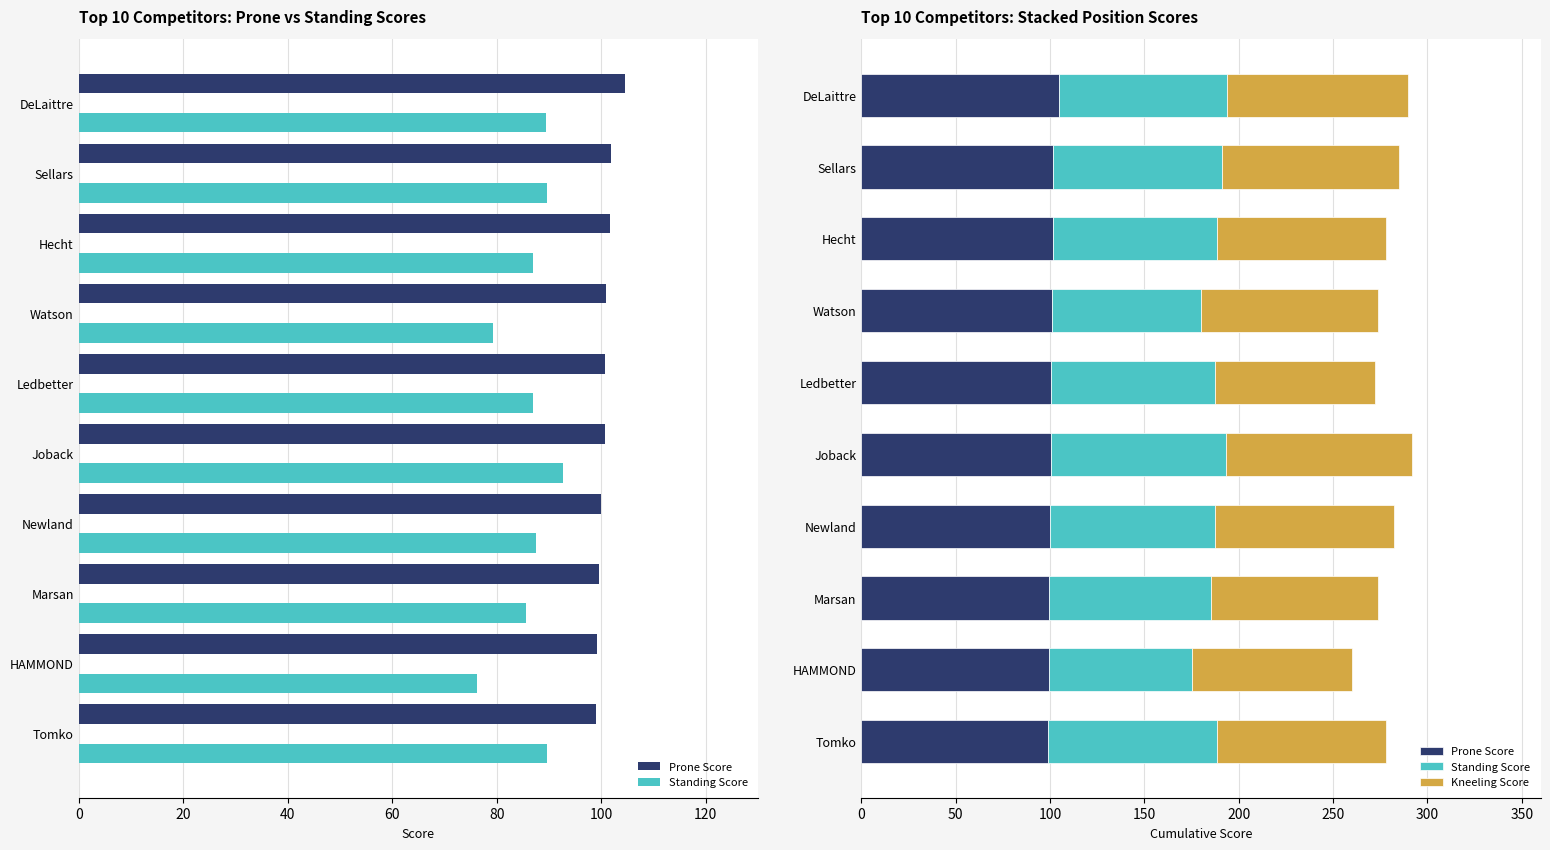

The Standing Score series shows 119.3 at Hecht. True or false?

False